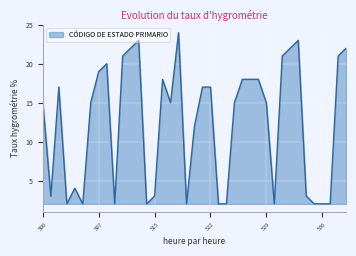

What is the greatest value displayed?

24